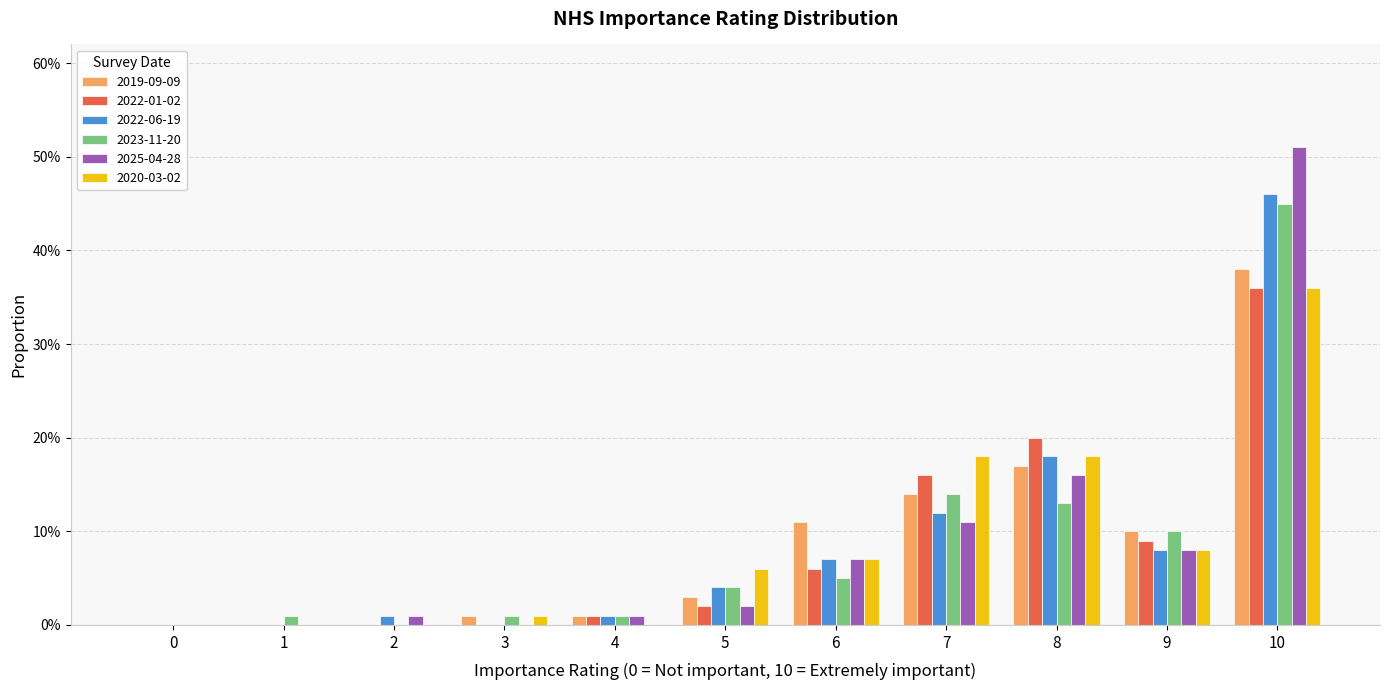

Does the chart contain stacked bars?

No